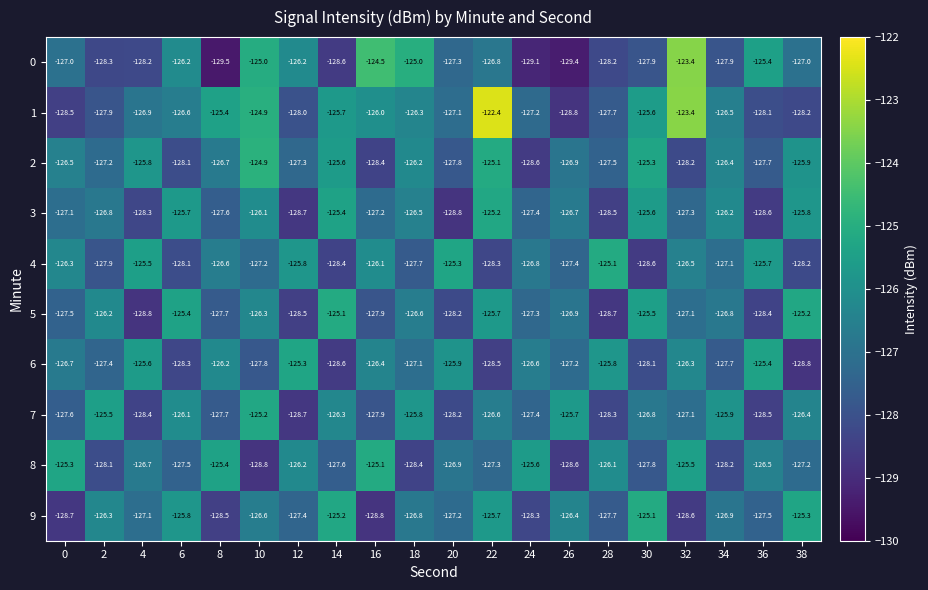

At which label is 6 closest to -127?

18